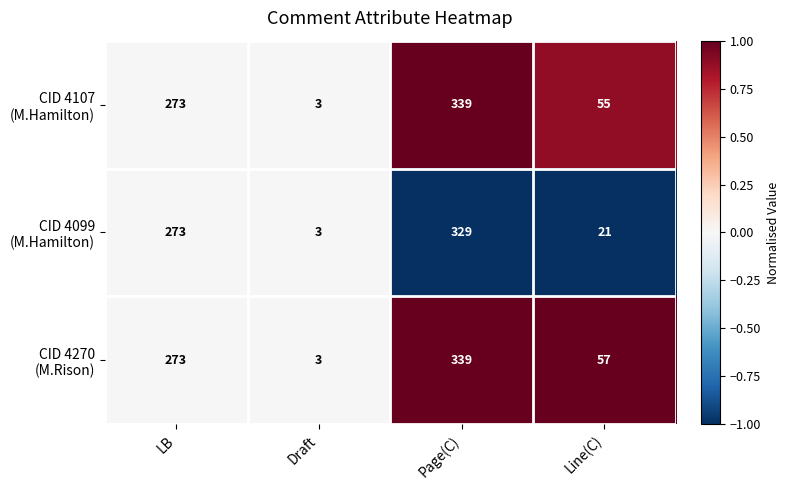

At which category does the chart reach its minimum across all series?

Draft